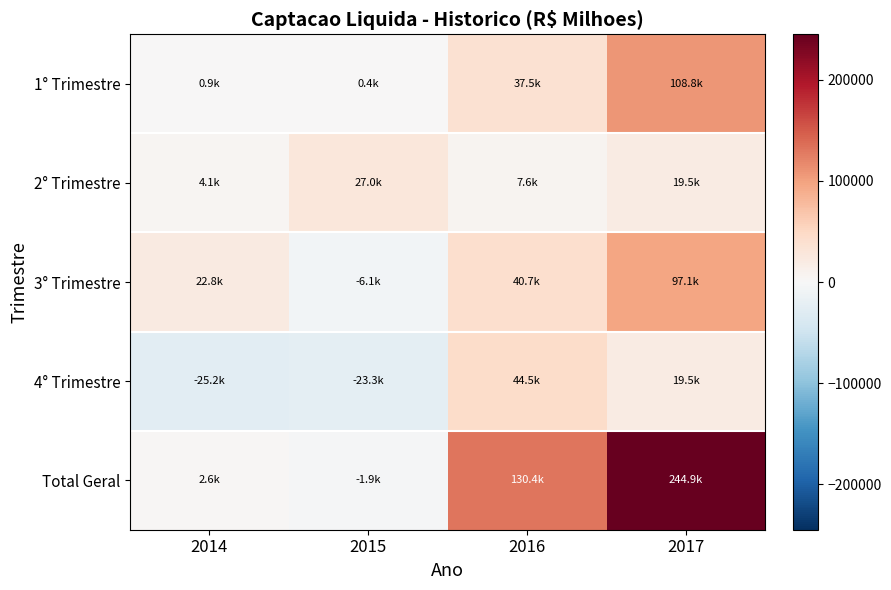

Reading right to left, transcribe all the data shown in this chart.

1° Trimestre: 2017=108833.8	2016=37516.2	2015=444.0	2014=917.2
2° Trimestre: 2017=19514.9	2016=7617.7	2015=26965.0	2014=4146.5
3° Trimestre: 2017=97094.5	2016=40675.8	2015=-6072.3	2014=22768.8
4° Trimestre: 2017=19468.3	2016=44542.7	2015=-23253.8	2014=-25193.5
Total Geral: 2017=244911.4	2016=130352.4	2015=-1917.0	2014=2638.9